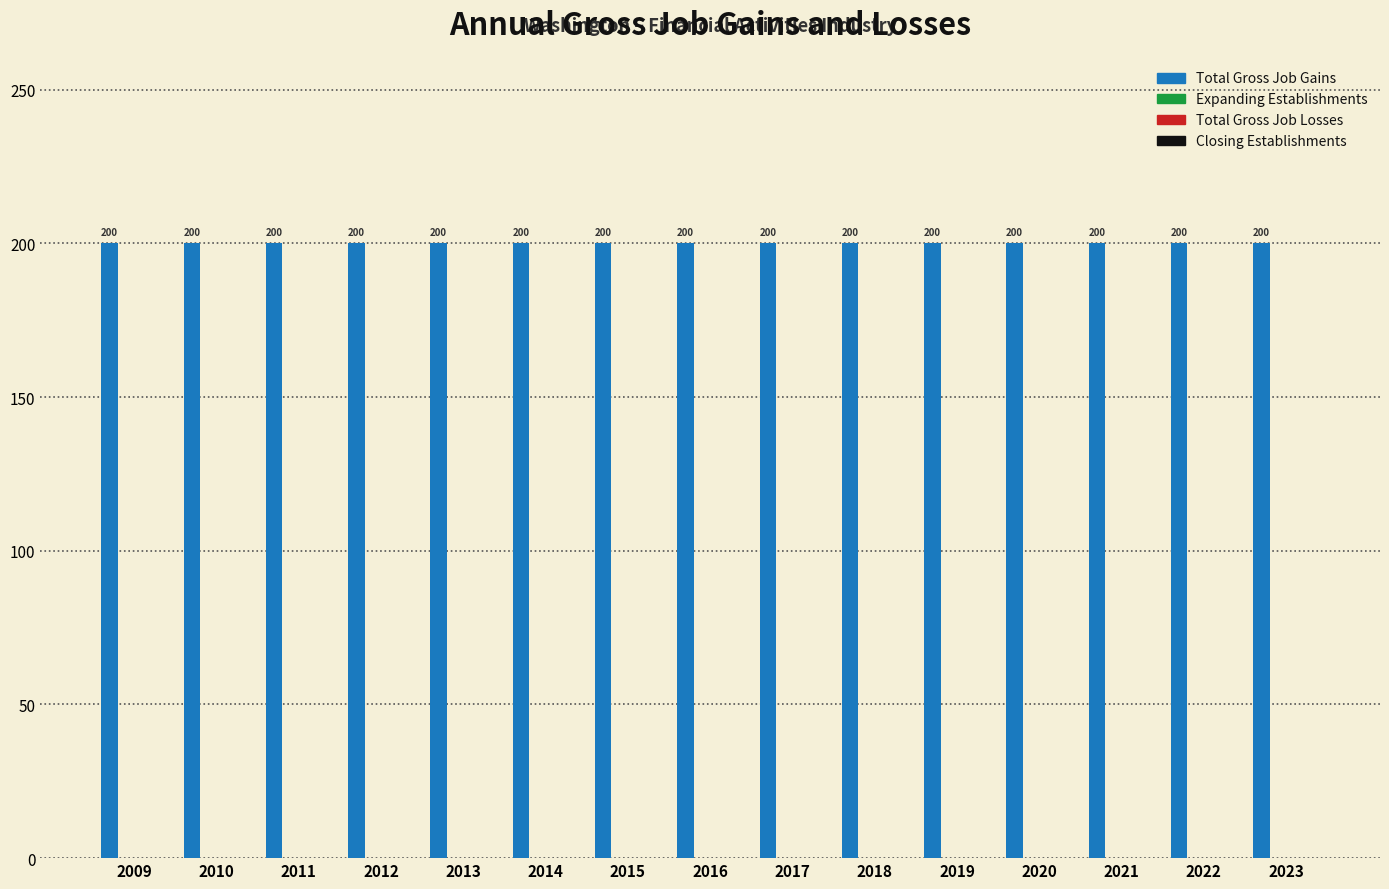

Are the bars horizontal?

No